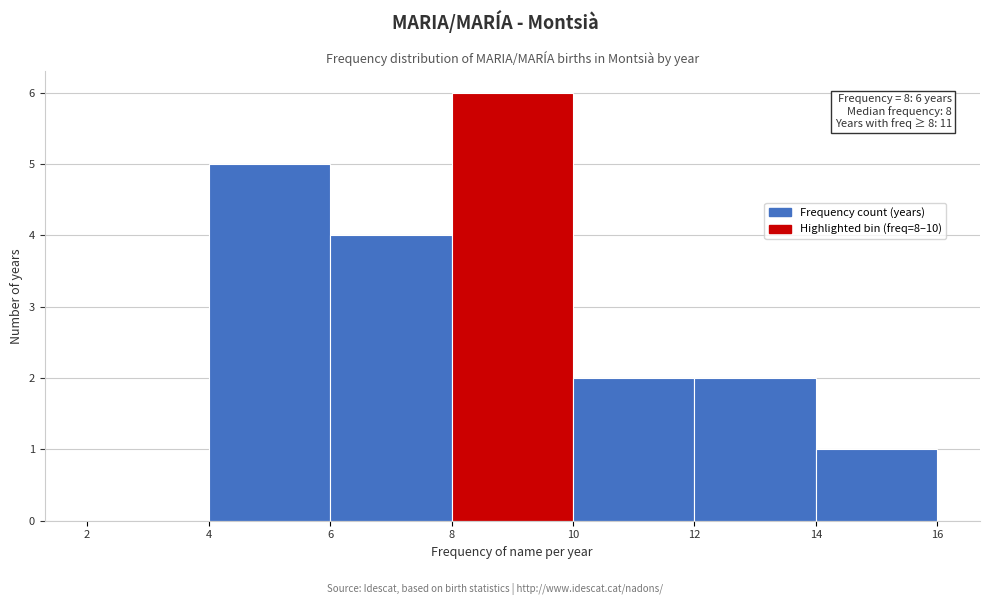

Which range on the x-axis has the tallest bar?

8 to 10